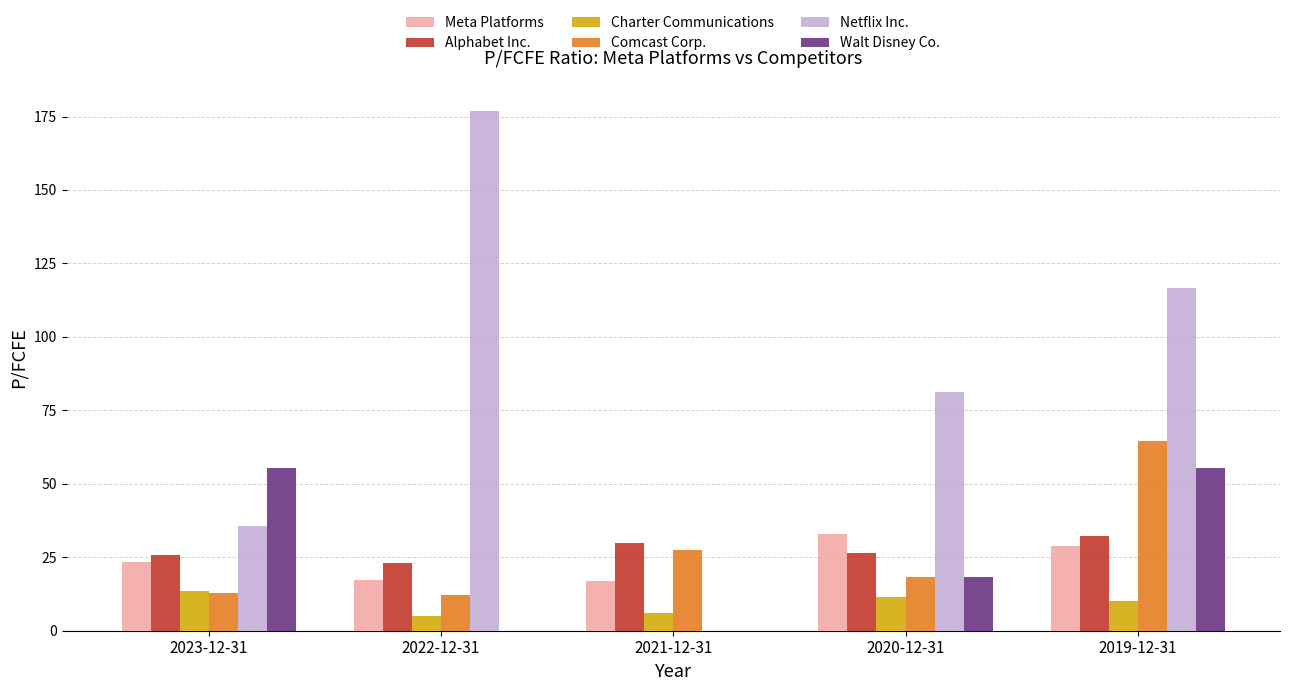

The Alphabet Inc. series shows 25.6 at 2023-12-31. True or false?

True